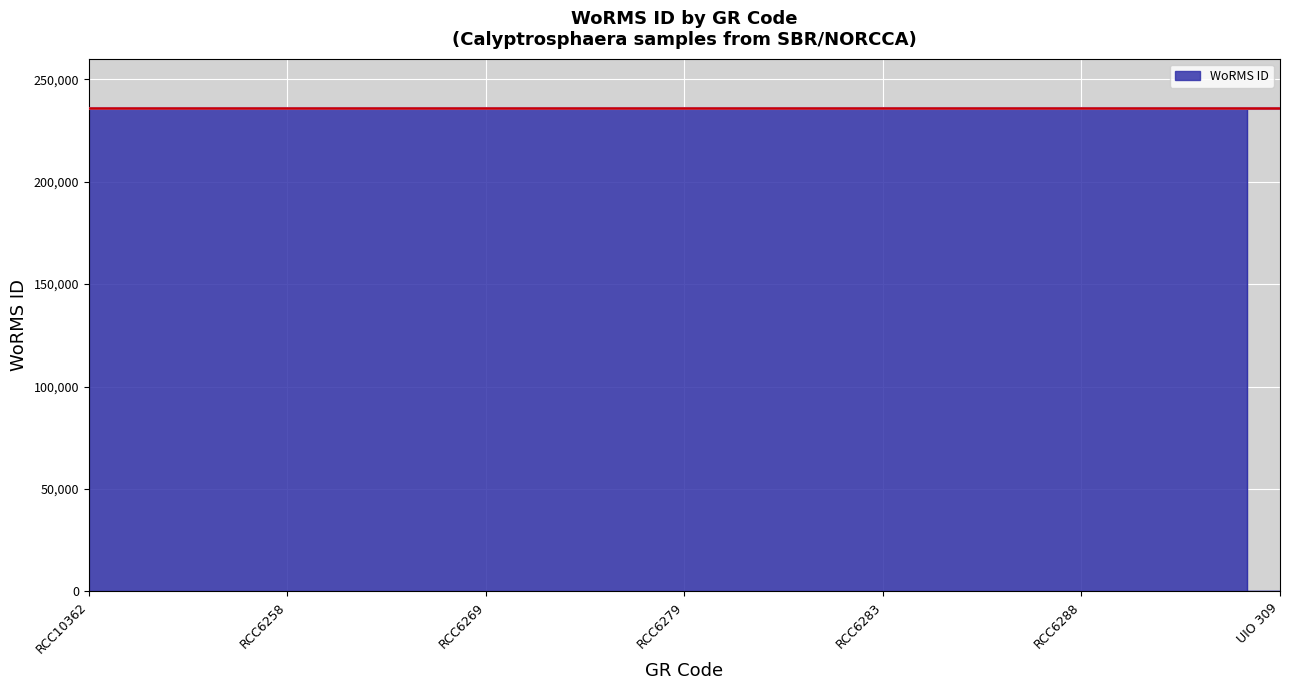

Reading left to right, extract all data points from this chart.

235828	235828	235868	235828	235828	235828	235828	235828	235828	235828	235828	235828	235828	235828	235828	235828	235828	235828	0